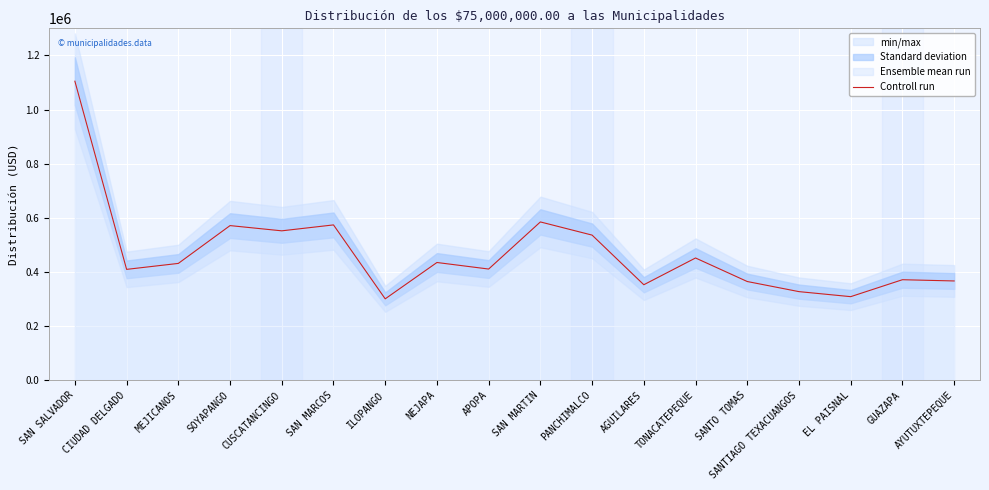

What value does the data have at TONACATEPEQUE?

451331.8